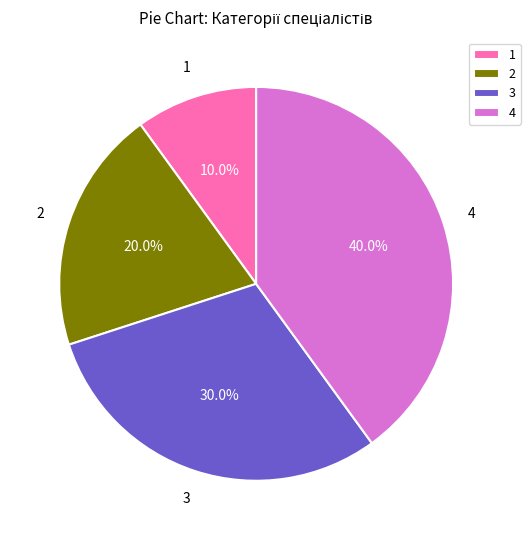

Which has a higher value, 4 or 2?

4